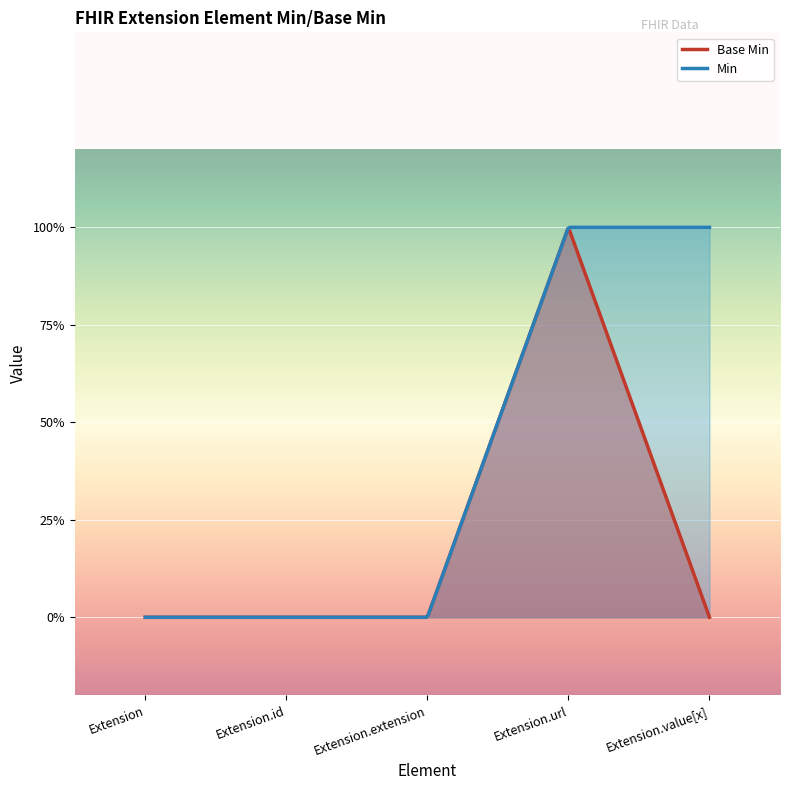

How many values are between 0 and 1?

5